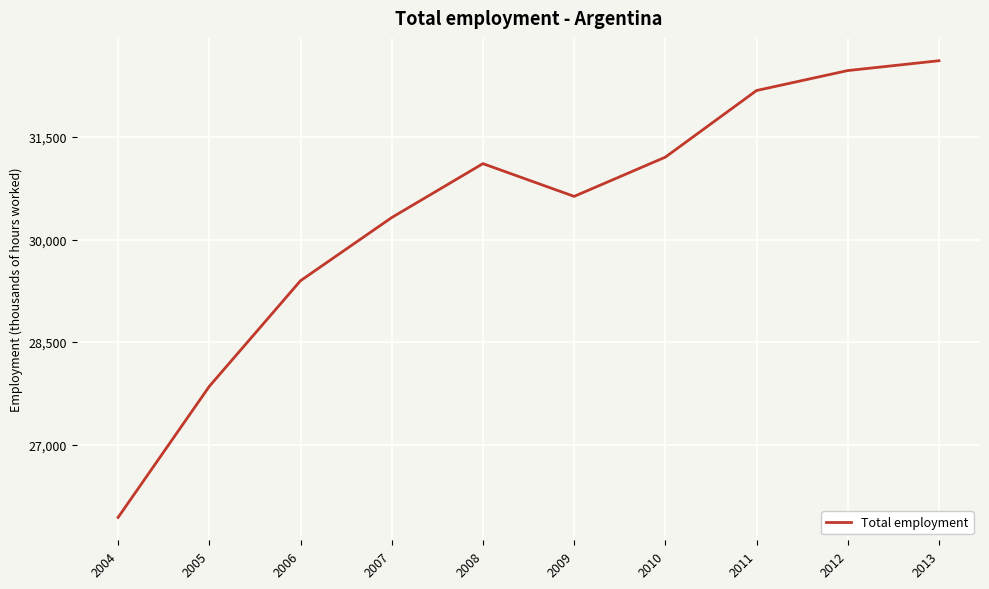

Which category has the lowest value across all series?

2004